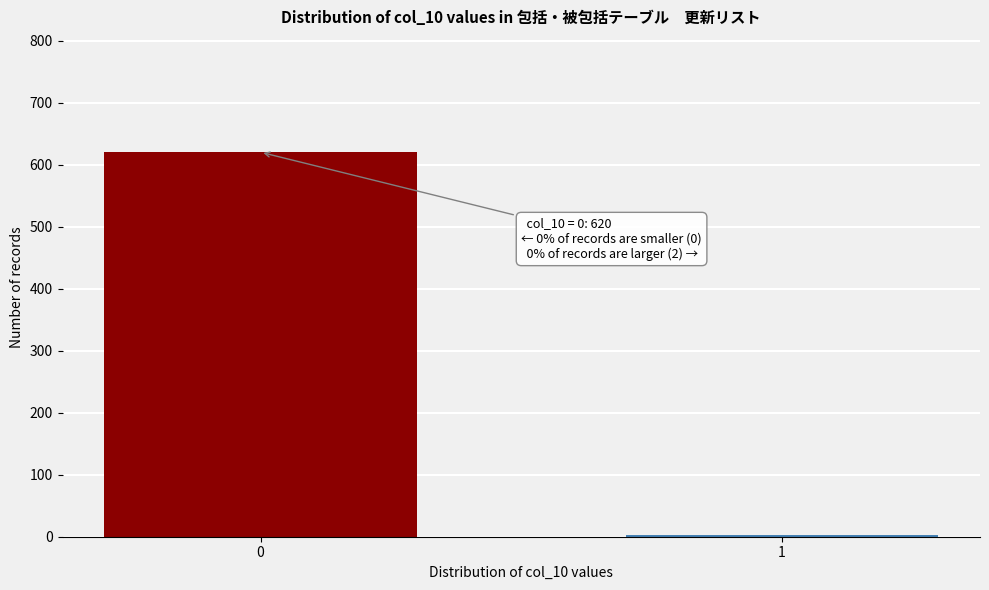

Reading left to right, transcribe all the data shown in this chart.

0=620	1=2